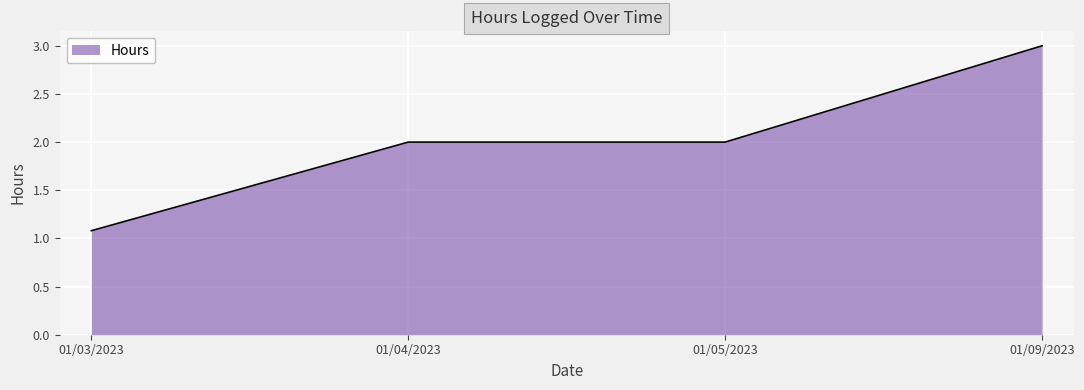

What value does the data have at 01/09/2023?

3.0